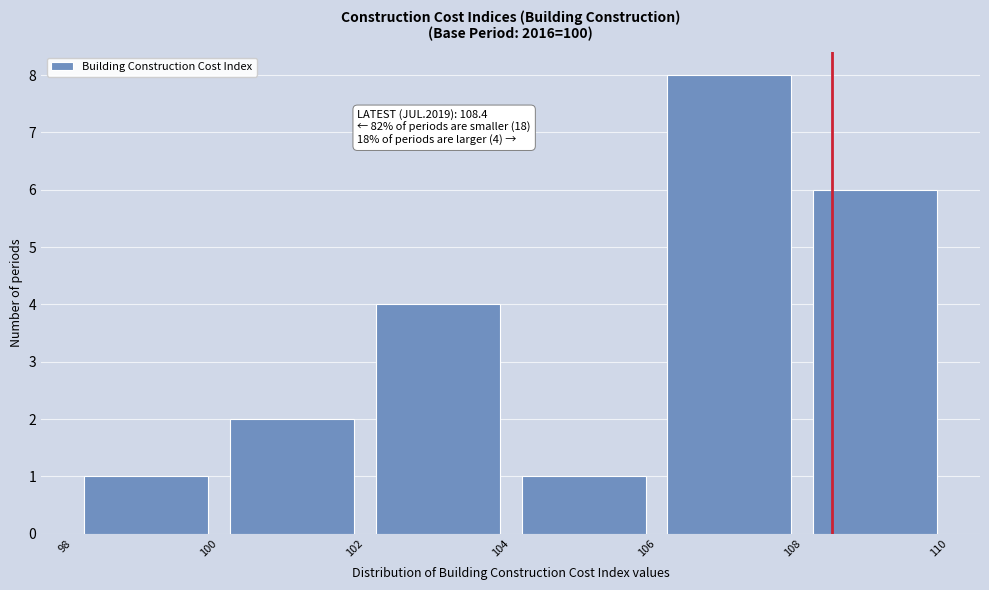

Which range on the x-axis has the tallest bar?

106 to 108